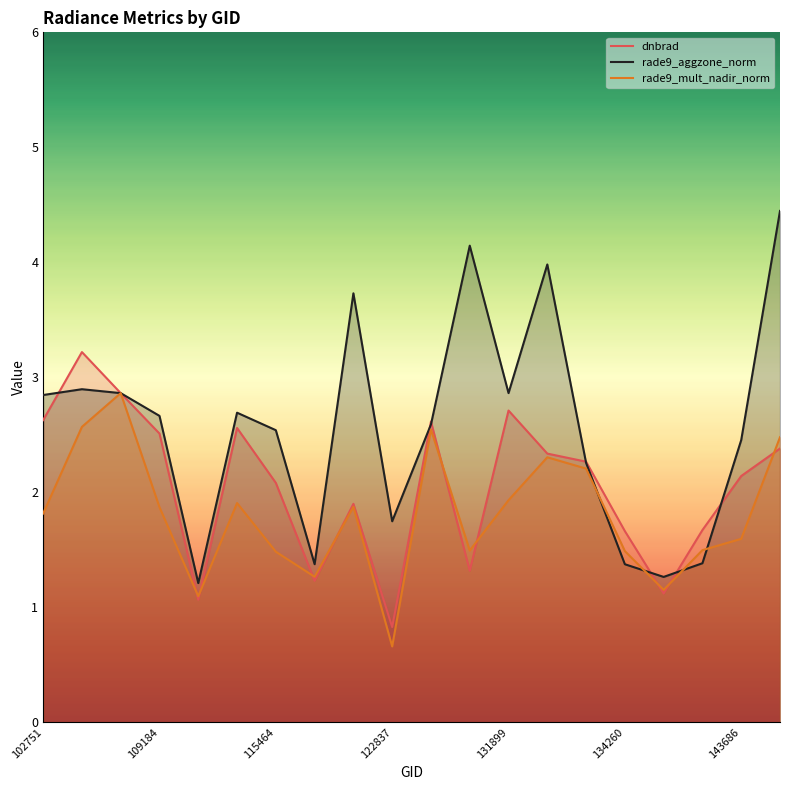

At how many categories does at least one series exceed 2?

14